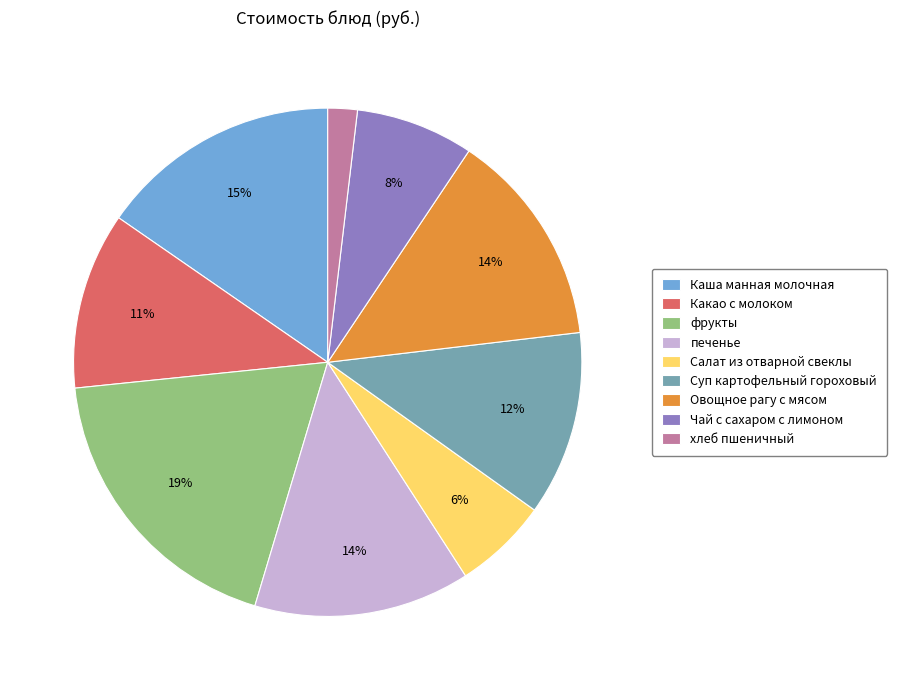

Is печенье the majority of the pie?

No